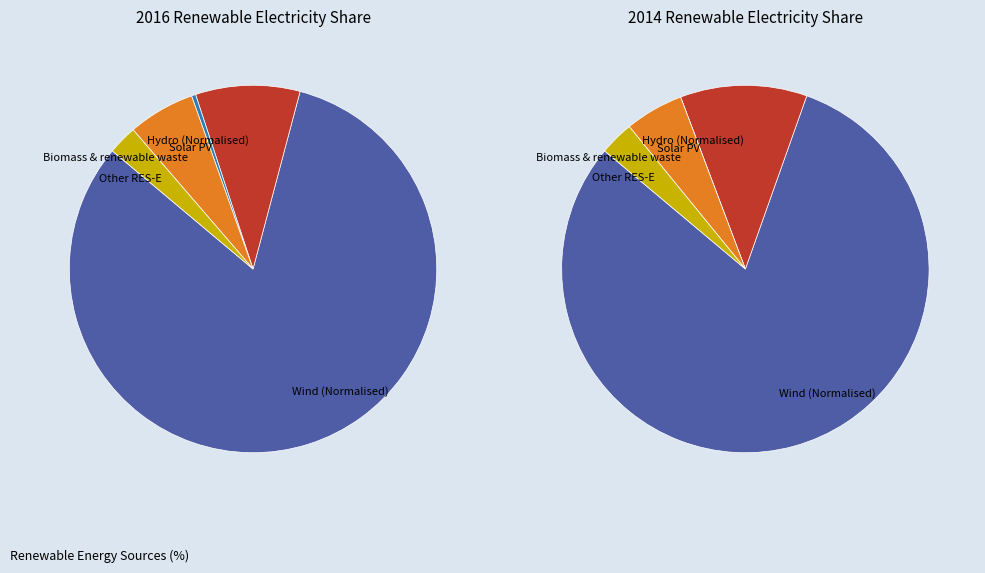

Rank the categories by value from highest to lowest.

Wind (Normalised), Hydro (Normalised), Biomass & renewable waste, Other RES-E, Solar PV